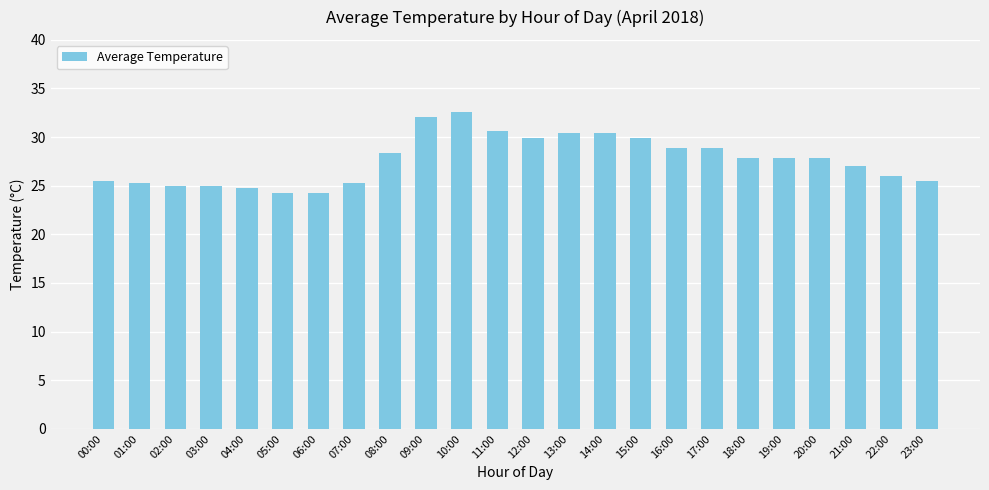

What is the average value?

27.6